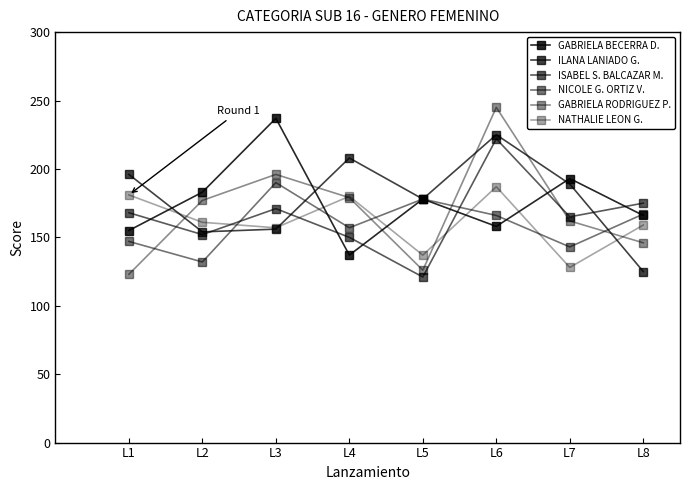

How many distinct data groups are displayed?

6